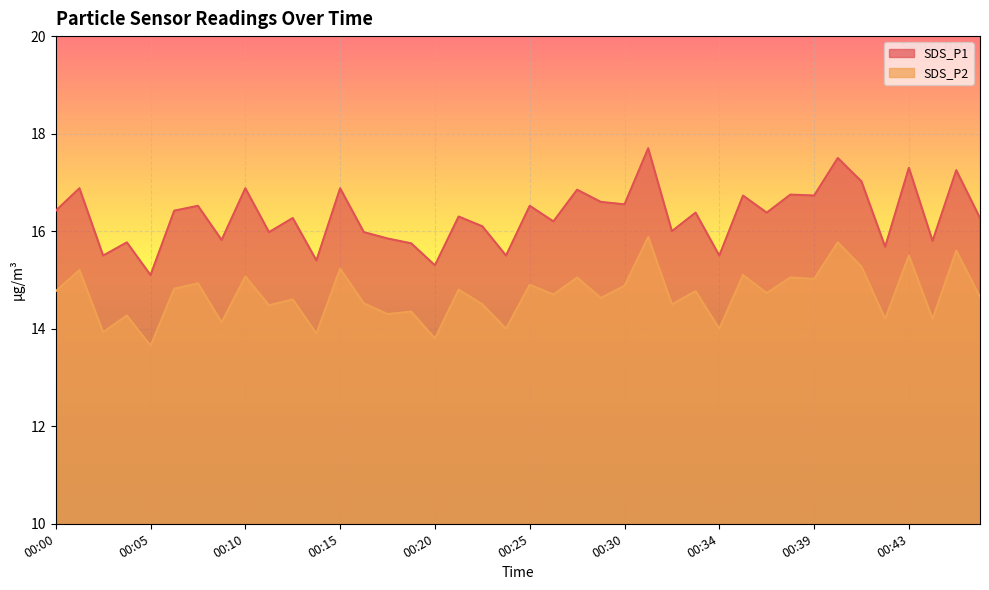

Reading left to right, list all the values displayed in this chart.

SDS_P1: 00:00=16.4	00:02=16.9	00:03=15.5	00:04=15.8	00:05=15.1	00:07=16.4	00:08=16.5	00:09=15.8	00:10=16.9	00:11=16.0	00:13=16.3	00:14=15.4	00:15=16.9	00:16=16.0	00:18=15.8	00:19=15.8	00:20=15.3	00:21=16.3	00:23=16.1	00:24=15.5	00:25=16.5	00:26=16.2	00:28=16.9	00:29=16.6	00:30=16.6	00:31=17.7	00:32=16.0	00:33=16.4	00:34=15.5	00:35=16.7	00:37=16.4	00:38=16.8	00:39=16.7	00:40=17.5	00:41=17.0	00:42=15.7	00:43=17.3	00:45=15.8	00:46=17.2	00:47=16.3
SDS_P2: 00:00=14.8	00:02=15.2	00:03=13.9	00:04=14.3	00:05=13.7	00:07=14.8	00:08=14.9	00:09=14.1	00:10=15.1	00:11=14.5	00:13=14.6	00:14=13.9	00:15=15.2	00:16=14.5	00:18=14.3	00:19=14.3	00:20=13.8	00:21=14.8	00:23=14.5	00:24=14.0	00:25=14.9	00:26=14.7	00:28=15.1	00:29=14.6	00:30=14.9	00:31=15.9	00:32=14.5	00:33=14.8	00:34=14.0	00:35=15.1	00:37=14.7	00:38=15.1	00:39=15.0	00:40=15.8	00:41=15.3	00:42=14.2	00:43=15.5	00:45=14.2	00:46=15.6	00:47=14.7